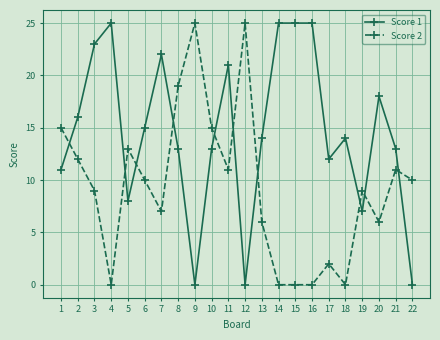

Which series ends up on top after the final intersection of Score 1 and Score 2?

Score 2